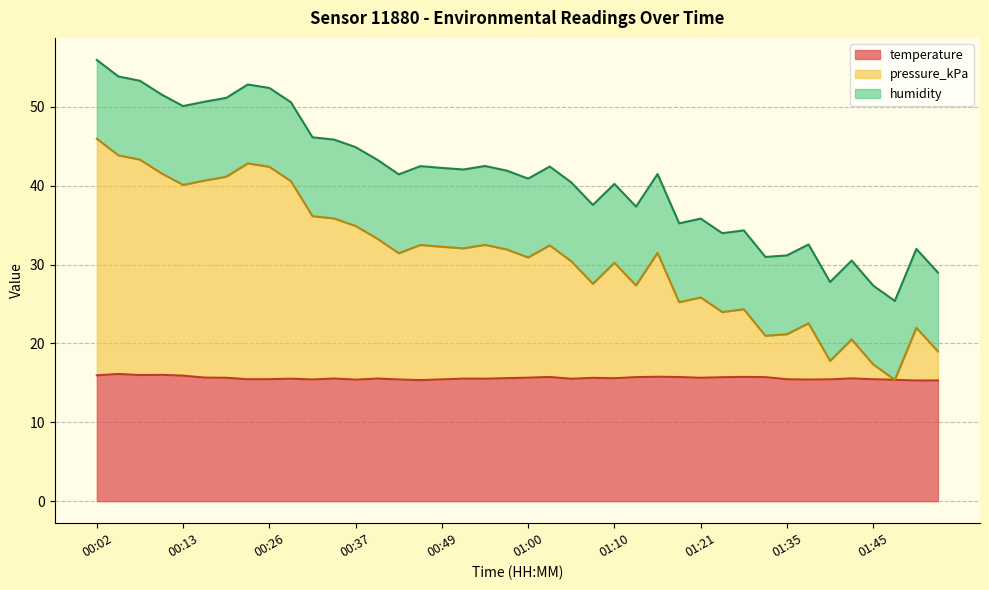

What is the label of the 18th point from the right?

01:05